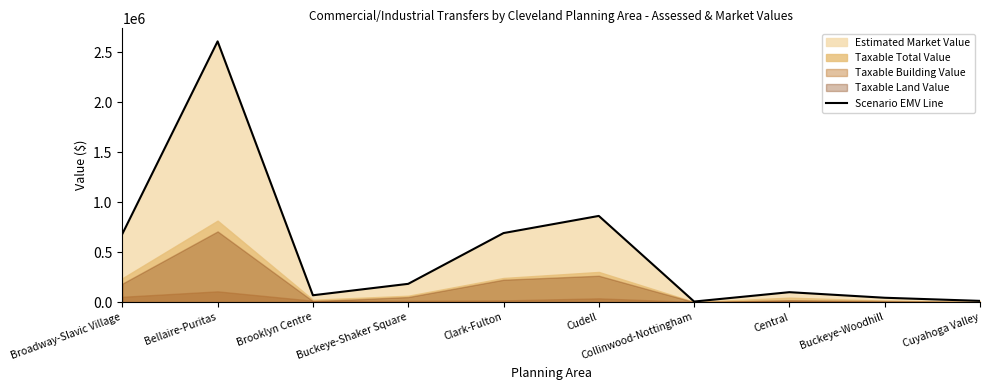

How many lines are shown in the chart?

1